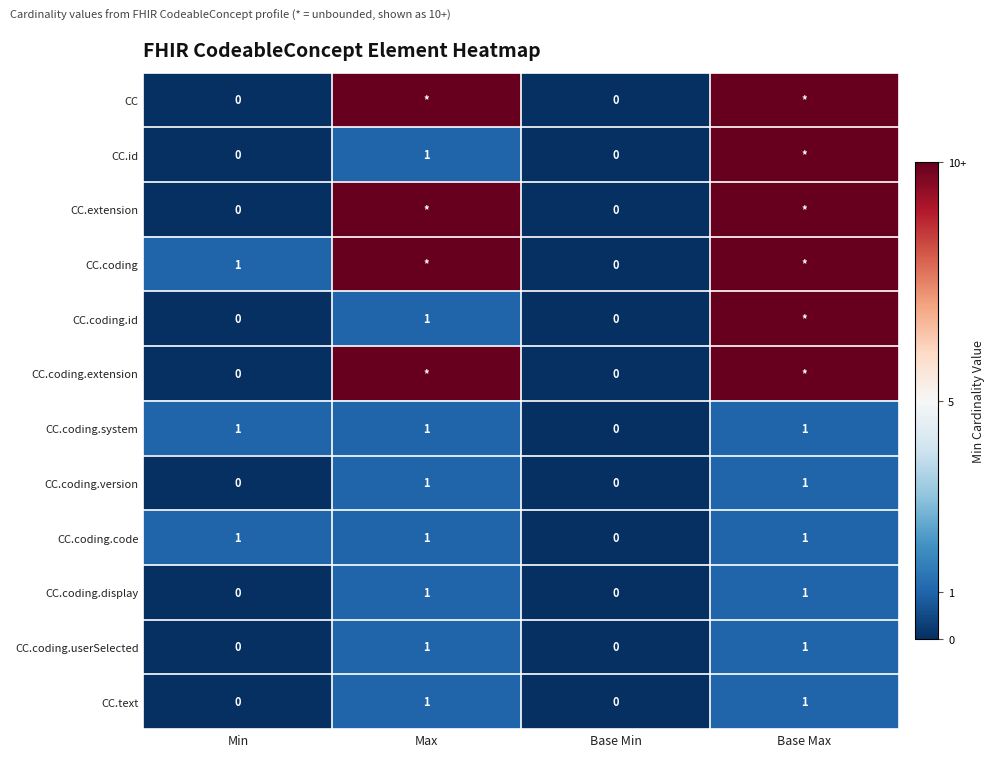

What is the total value across all series at Min?

3